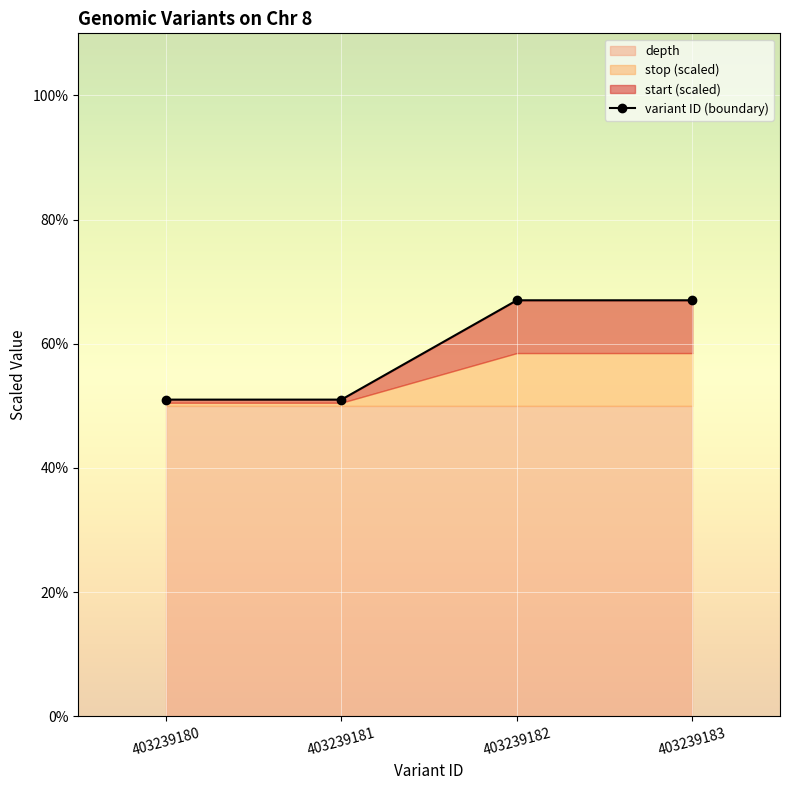

How many lines are shown in the chart?

1